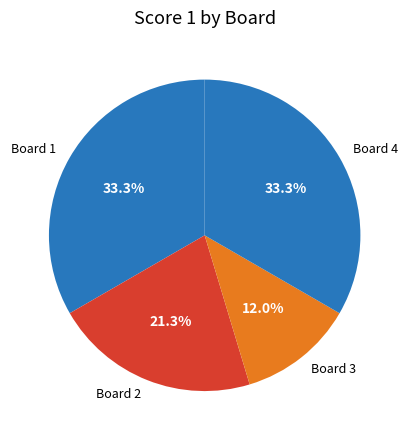

Is it true that Board 2 is 8% of the pie?

False